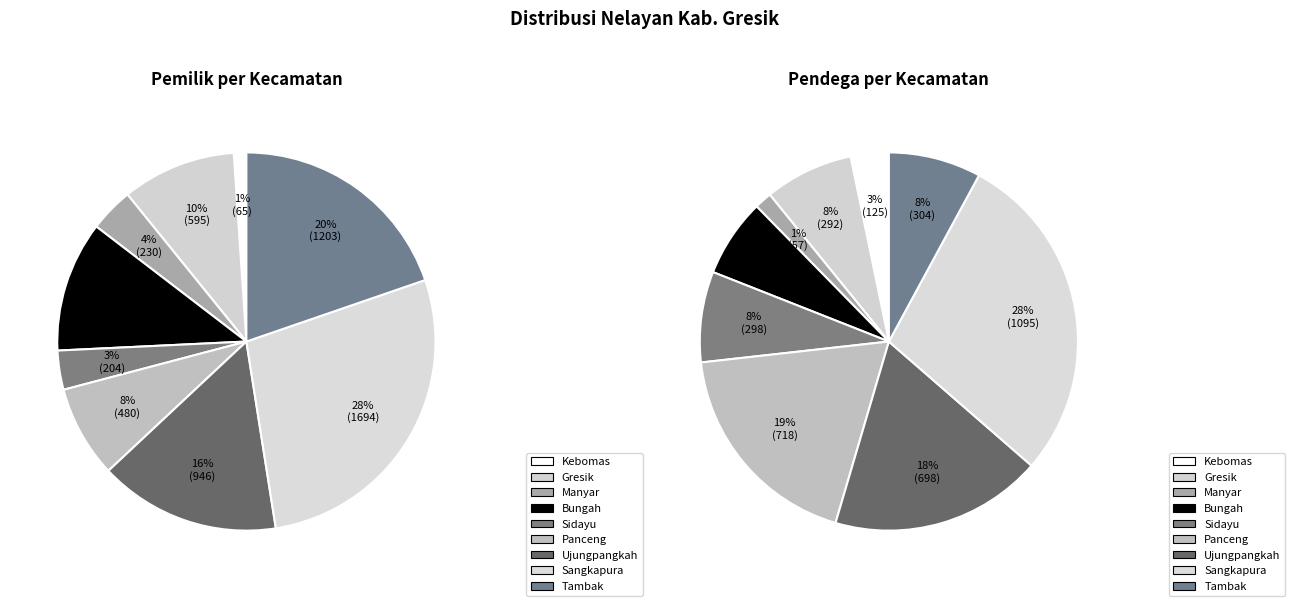

The 4 slice represents 16% of the pie. True or false?

False